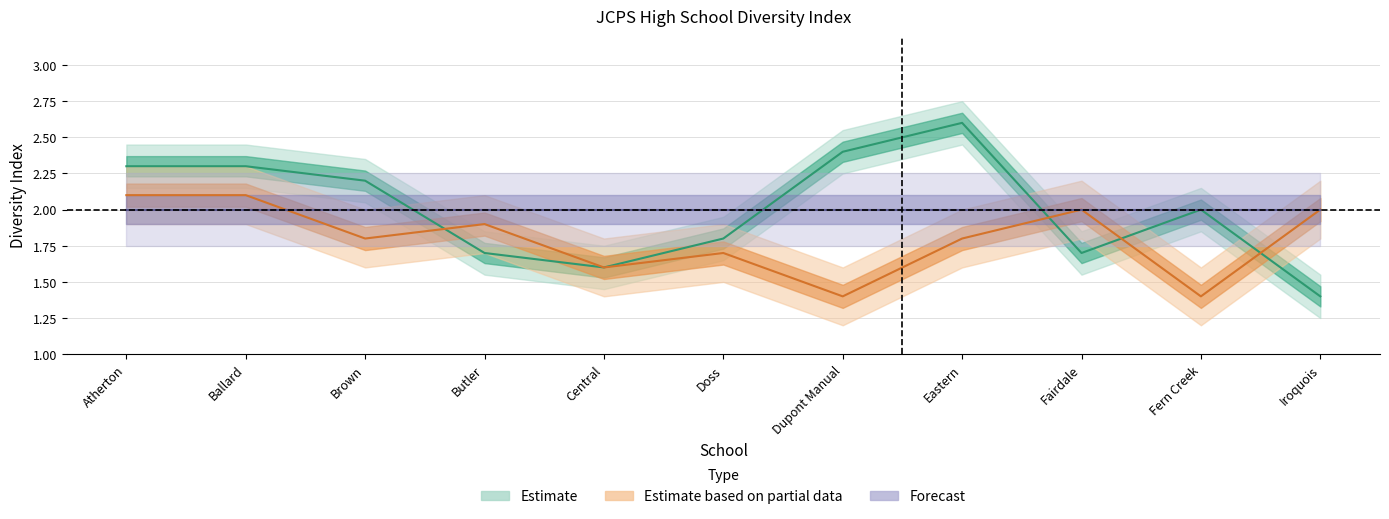

What is the sum of all Diversity Index (Left Schools) values?

22.0